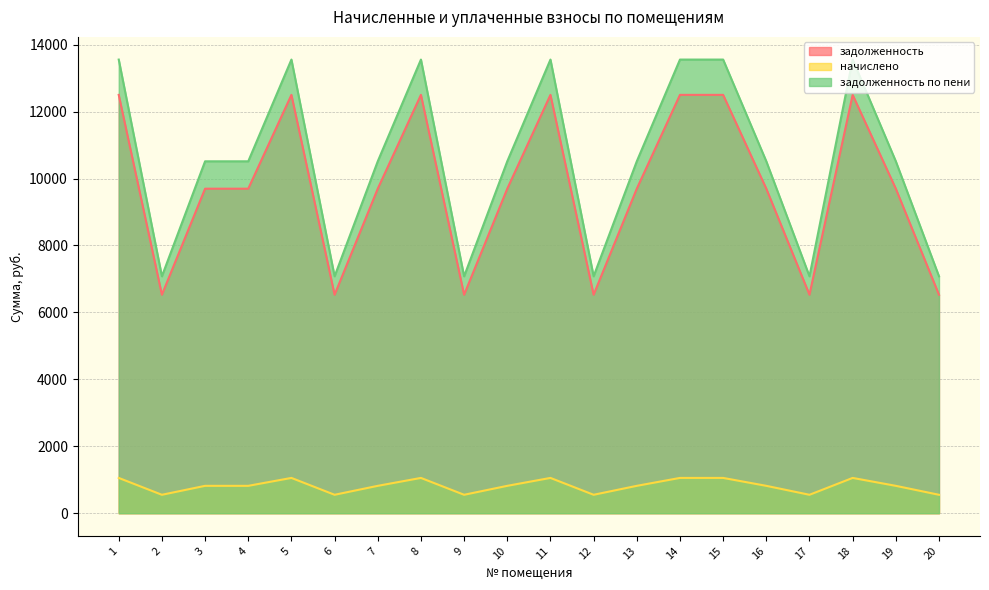

Is the value of задолженность по пени at 2 greater than the value of начислено at 2?

Yes